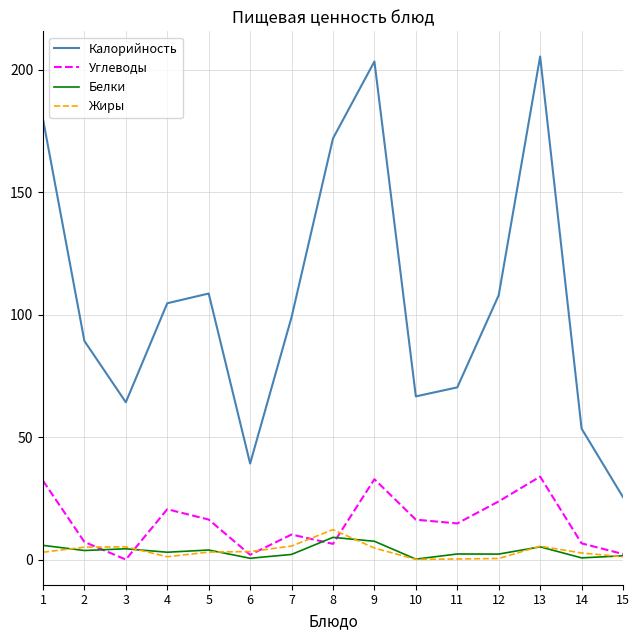

True or false: Калорийность and Белки intersect in this chart.

False